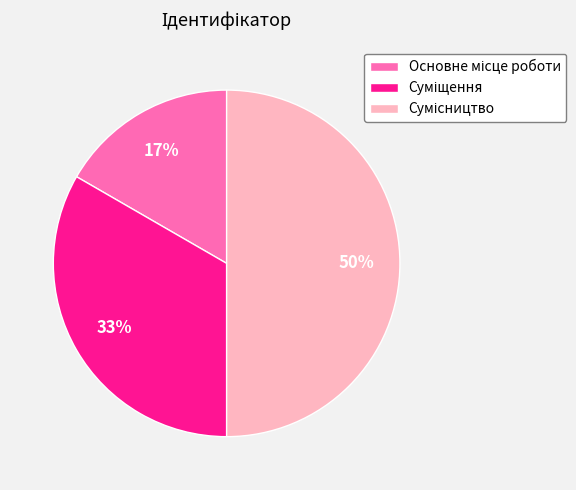

To the nearest percent, what is the difference between the largest and smallest slice percentages?

33%